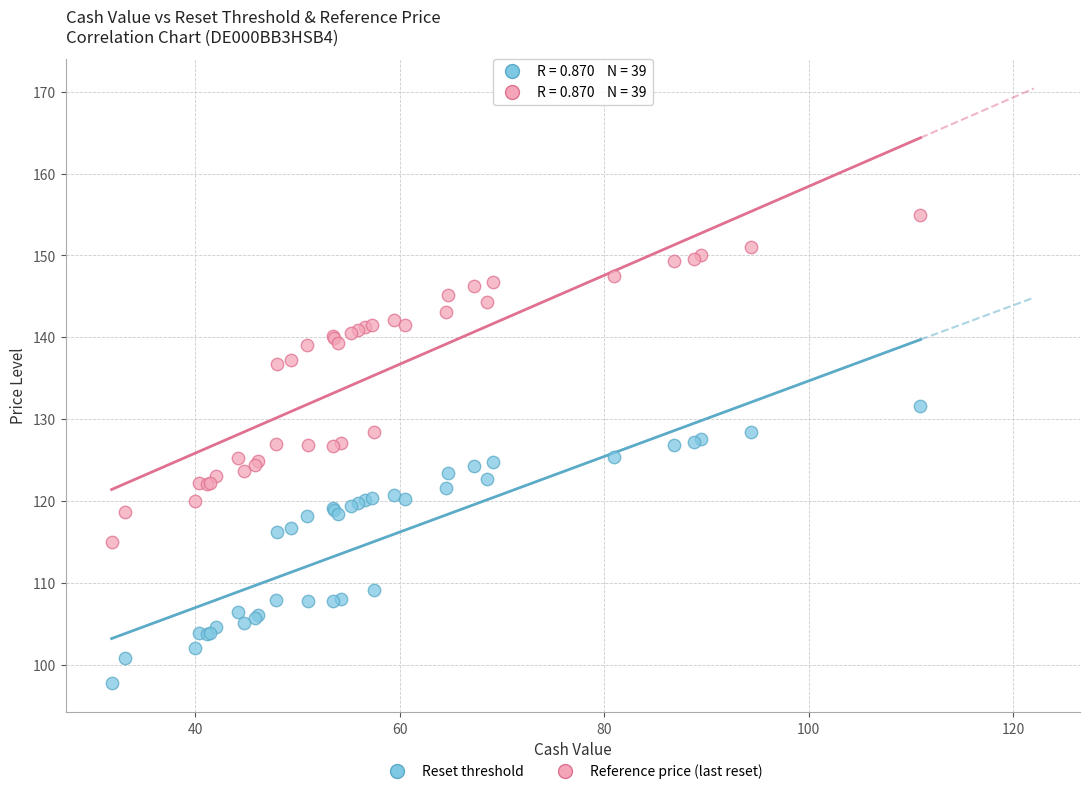

Which series has the largest Y range (max minus min)?

Reference price (last reset)